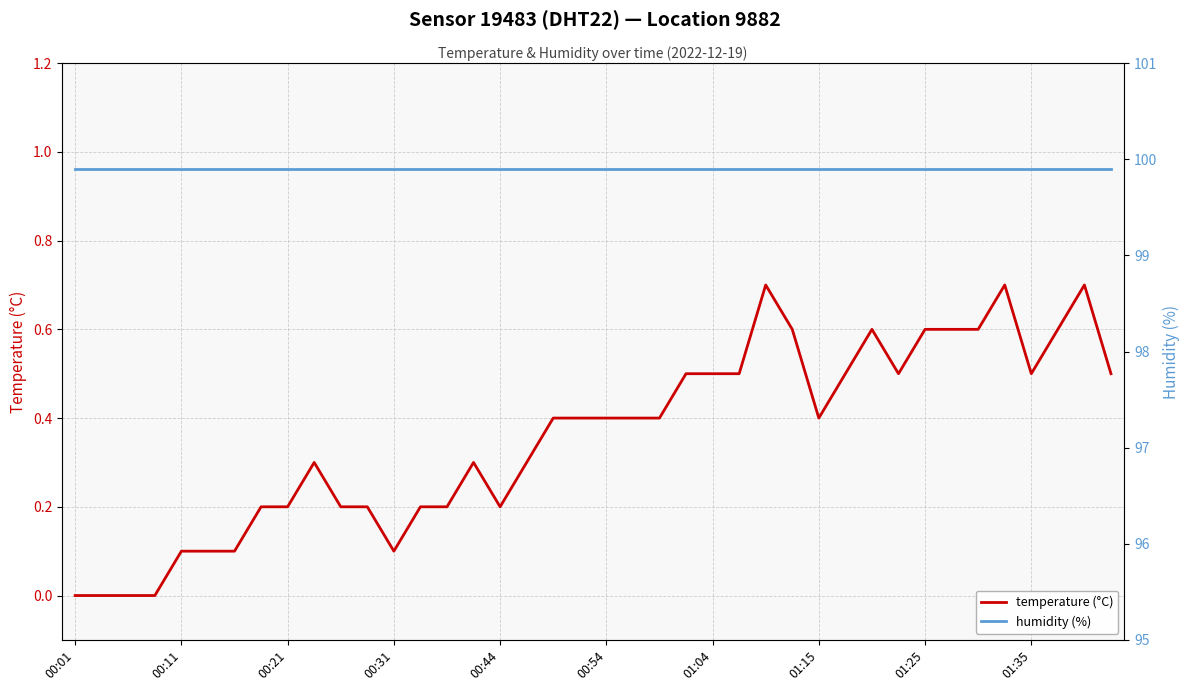

What is the highest value of the temperature (°C) series?

0.7